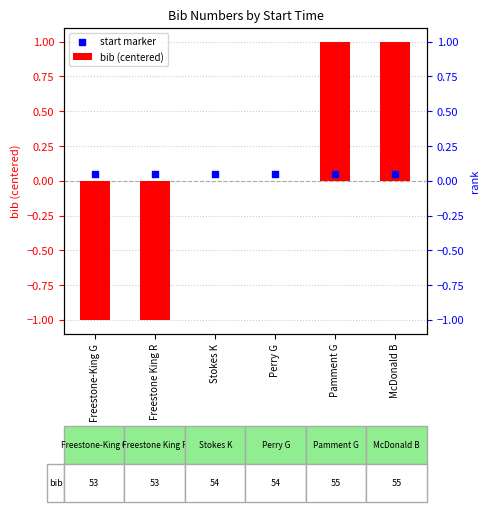

At how many categories does at least one series exceed 0?

6